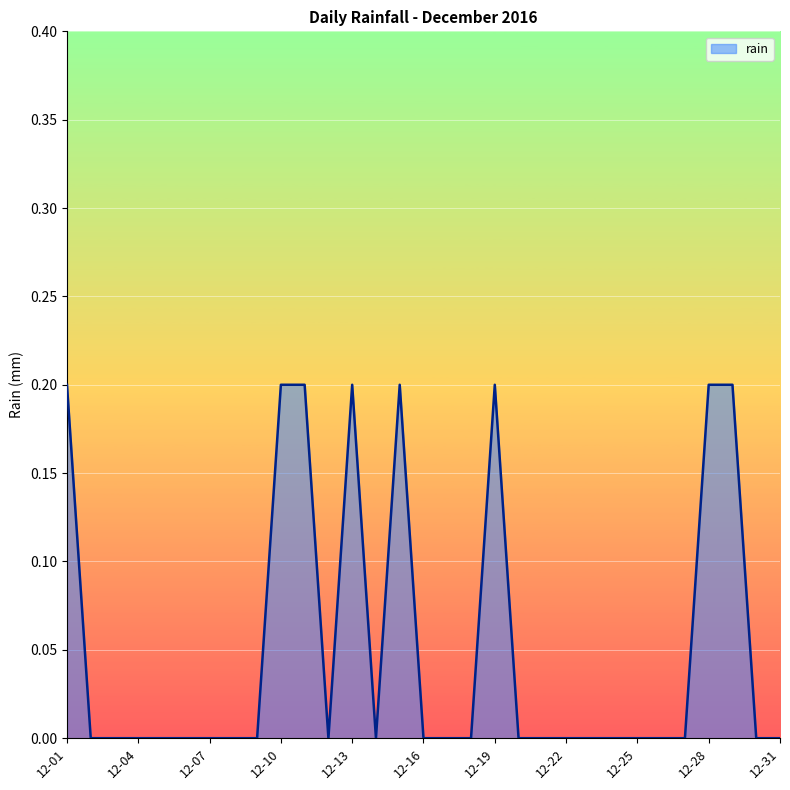

The value at 12-25 is 0.0. True or false?

True